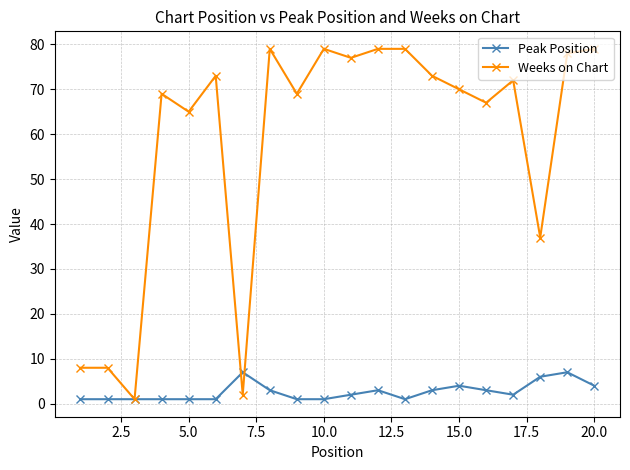

Which series has the largest total across all categories?

Weeks on Chart